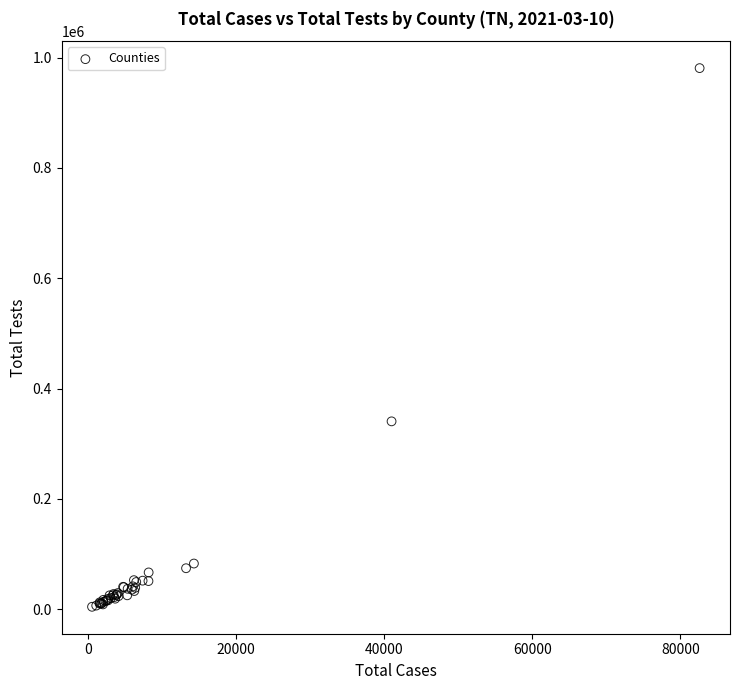

What Y value in the scatter plot is closest to 492607?

340421